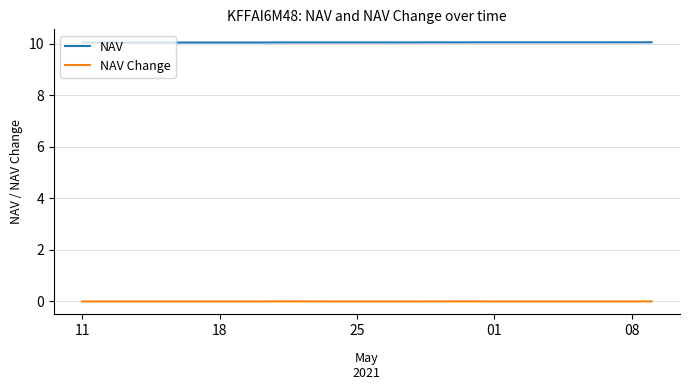

True or false: NAV Change and NAV intersect in this chart.

False